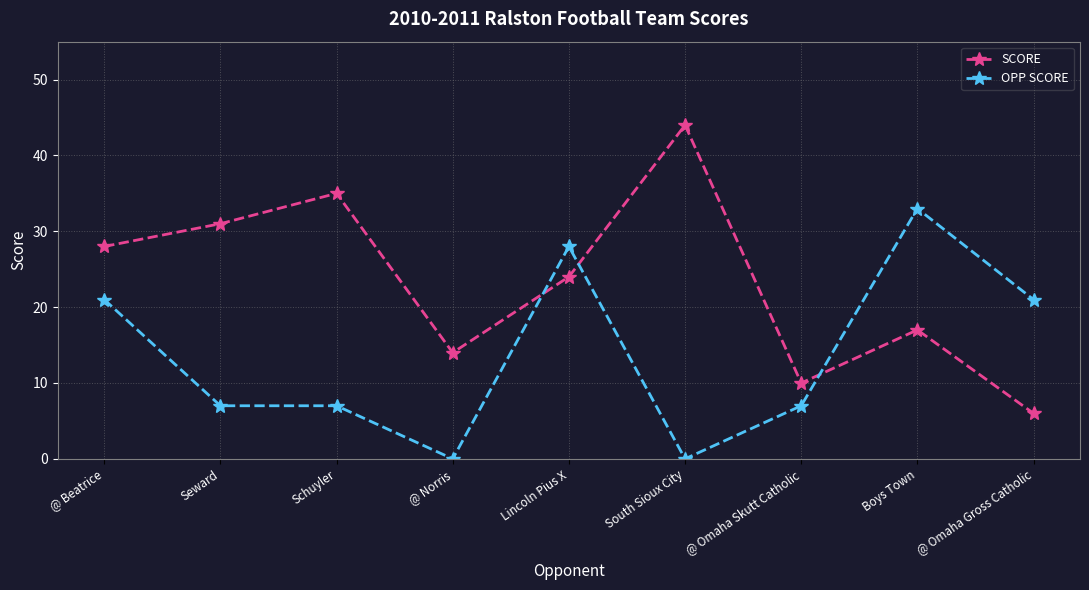

Is this an area chart (filled region under the line)?

No